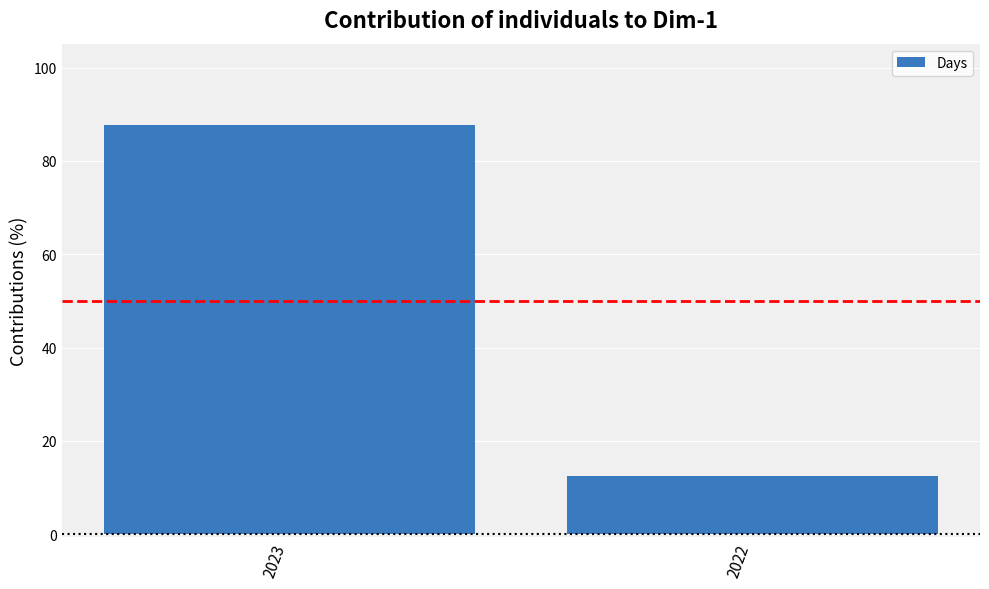

What is the smallest value displayed?

12.4